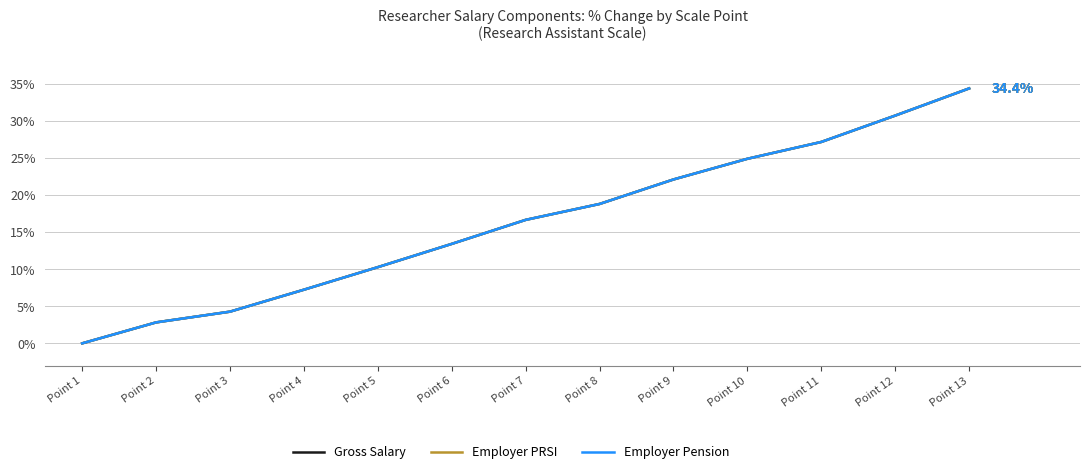

Which series has the largest range (max minus min)?

Gross Salary